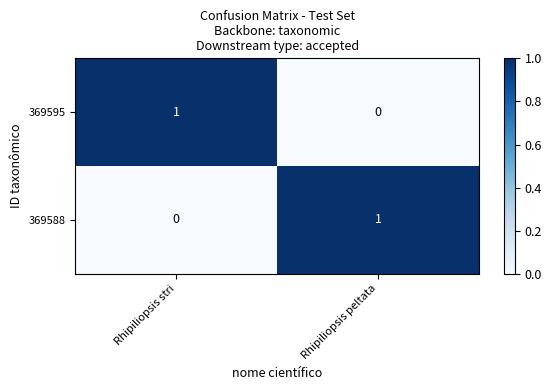

Reading left to right, extract all data points from this chart.

369595: 1	0
369588: 0	1